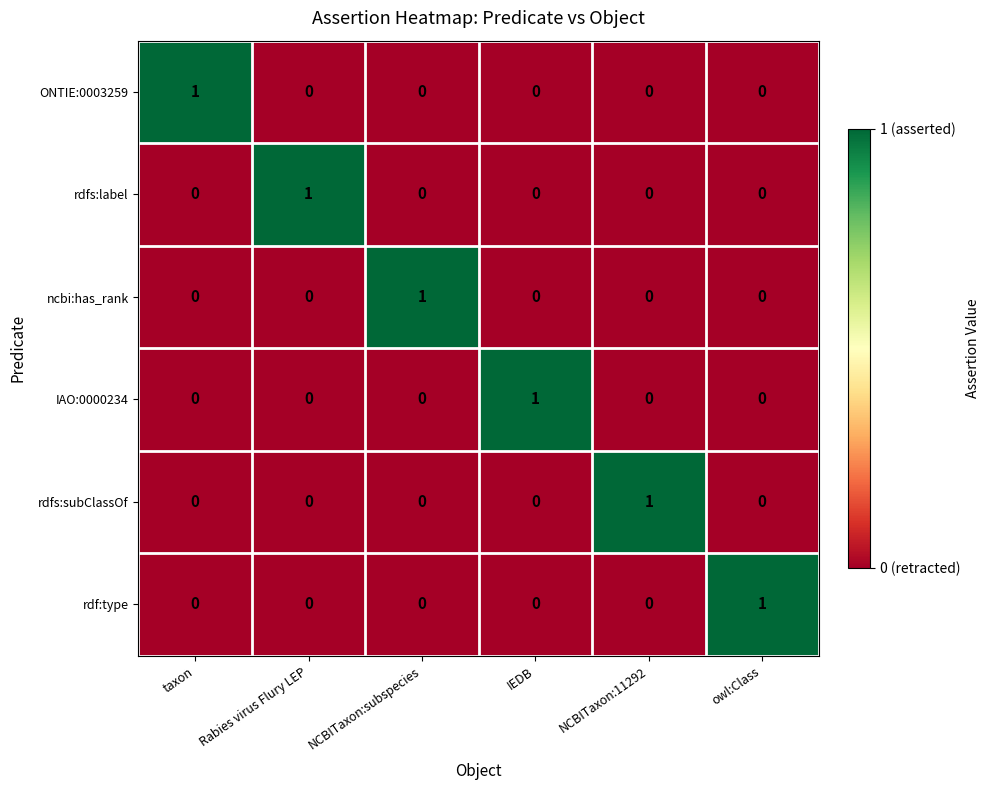

Is the value of rdfs:label at taxon greater than the value of IAO:0000234 at IEDB?

No